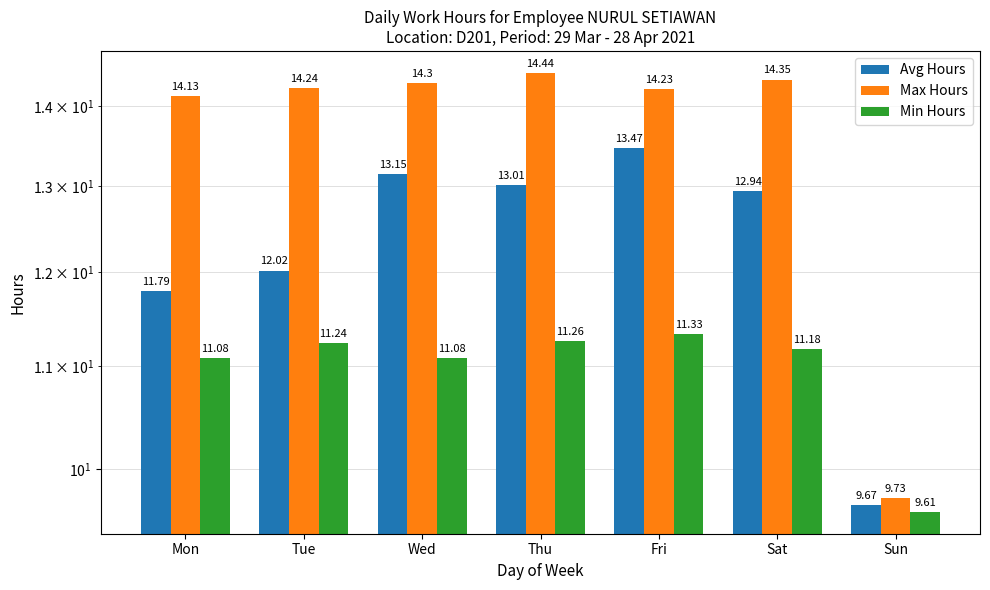

What are all the series names shown in the legend?

Avg Hours, Max Hours, Min Hours